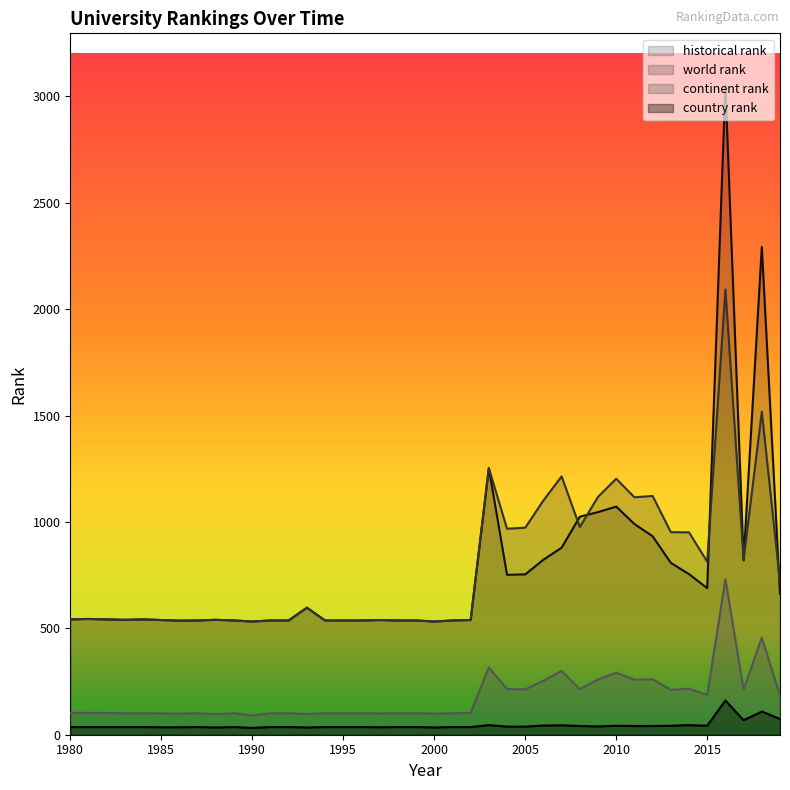

True or false: country rank and historical rank cross at least once.

False